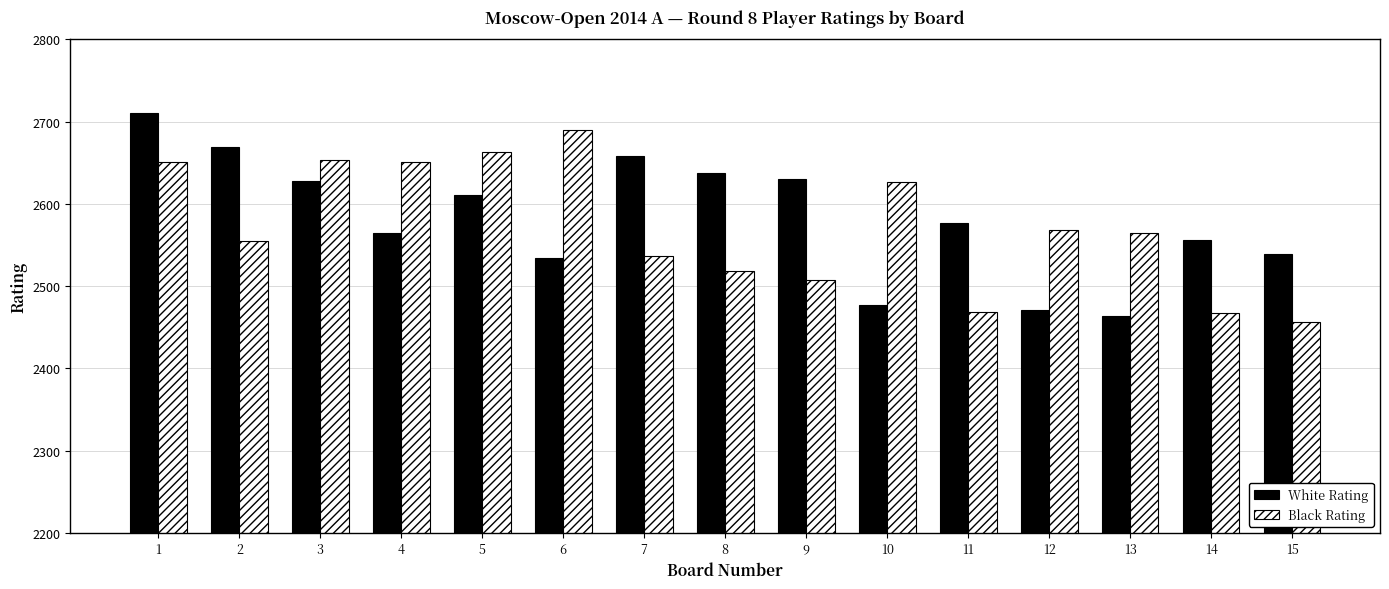

The Black Rating series shows 2555 at 2. True or false?

True